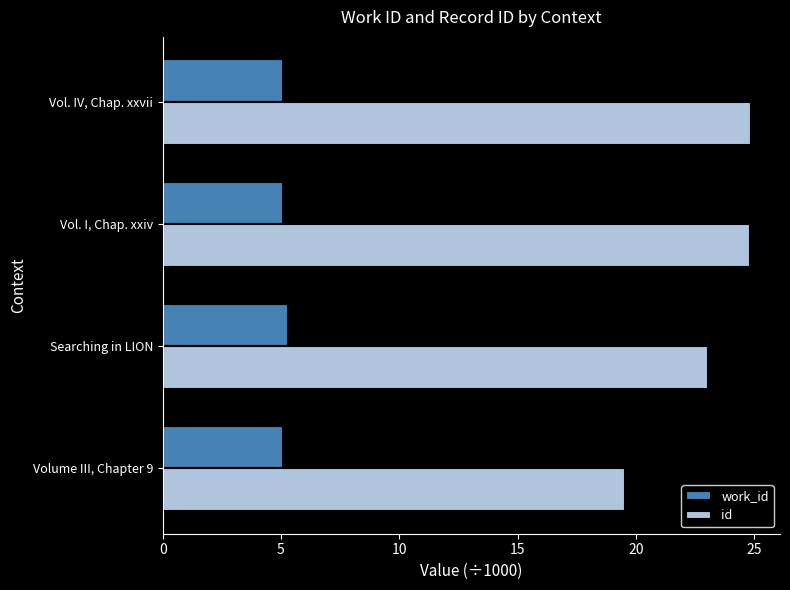

List the series in order of their peak value, highest first.

id, work_id